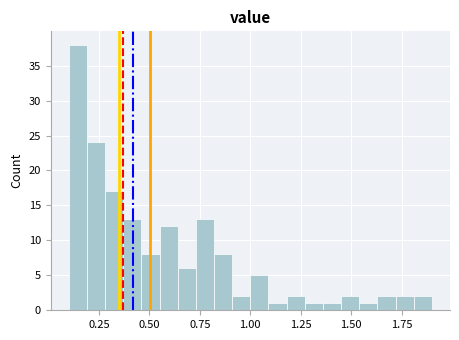

Read against the x-axis, roughly where is the centre of the tallest bar?

0.15